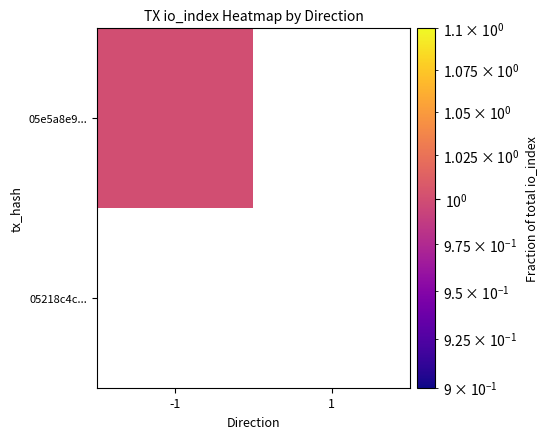

Which series has the largest range (max minus min)?

05e5a8e9...